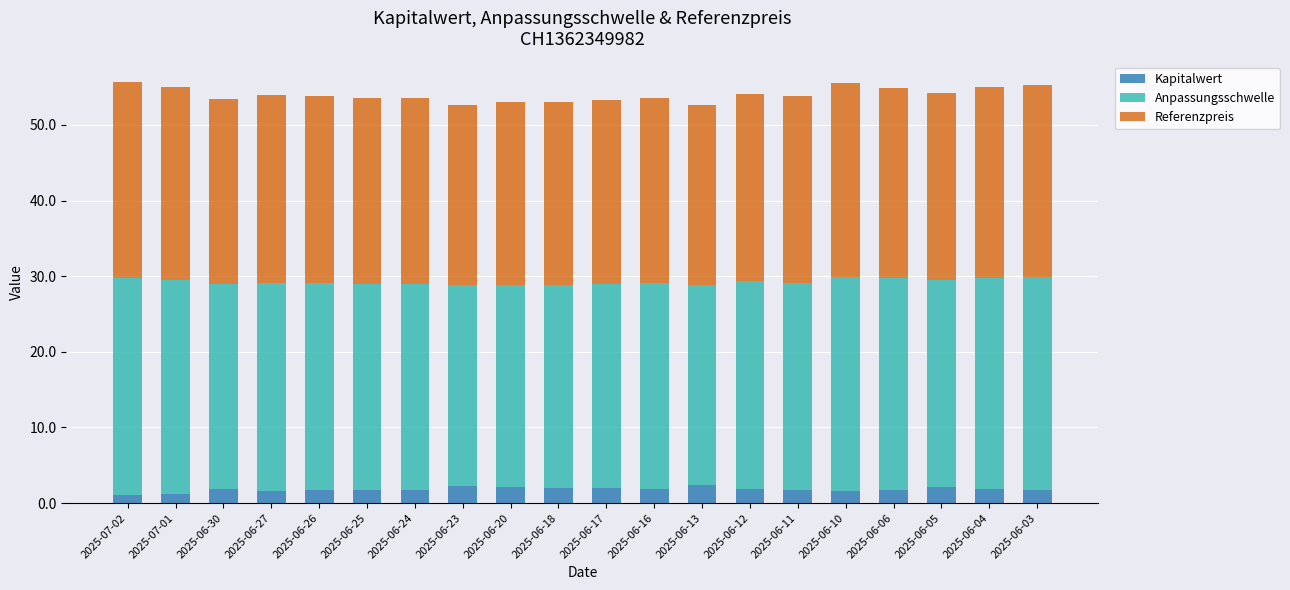

What is the total value across all series at 2025-06-27?

53.9